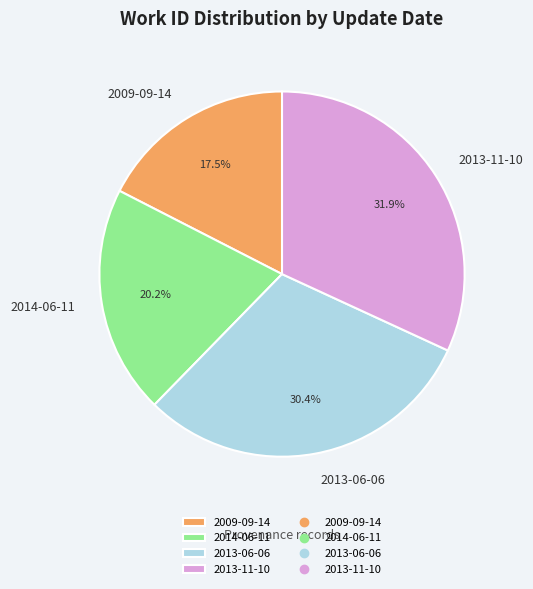

How many segments does this pie chart have?

4